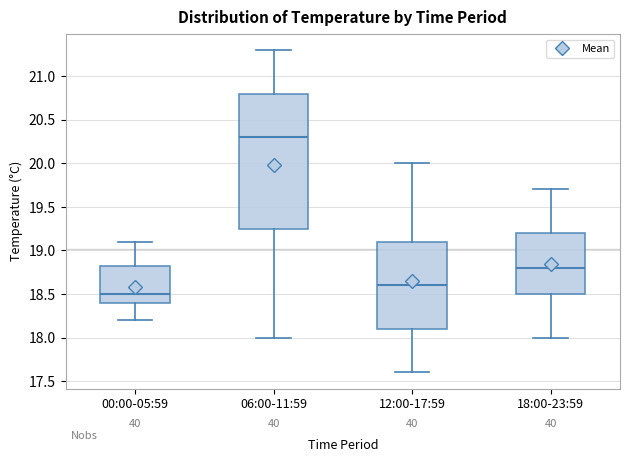

Which box is the tallest, from its lower edge to its upper edge?

06:00-11:59